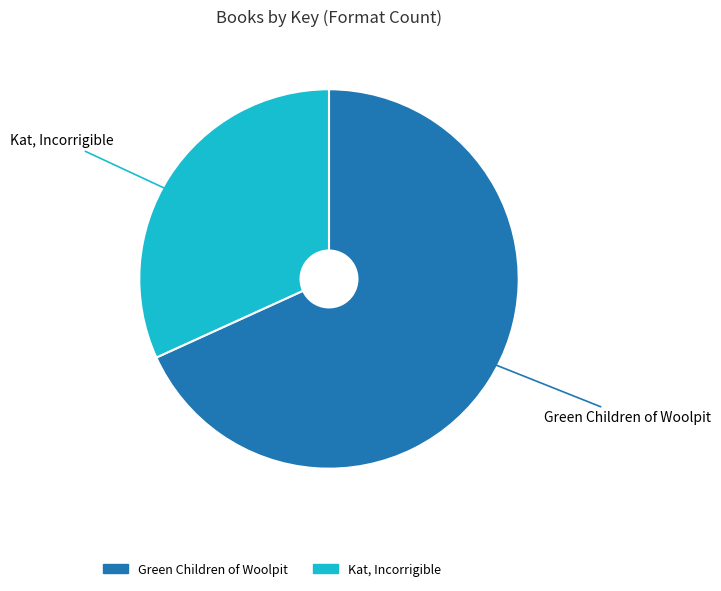

True or false: Green Children of Woolpit accounts for 57% of the total.

False